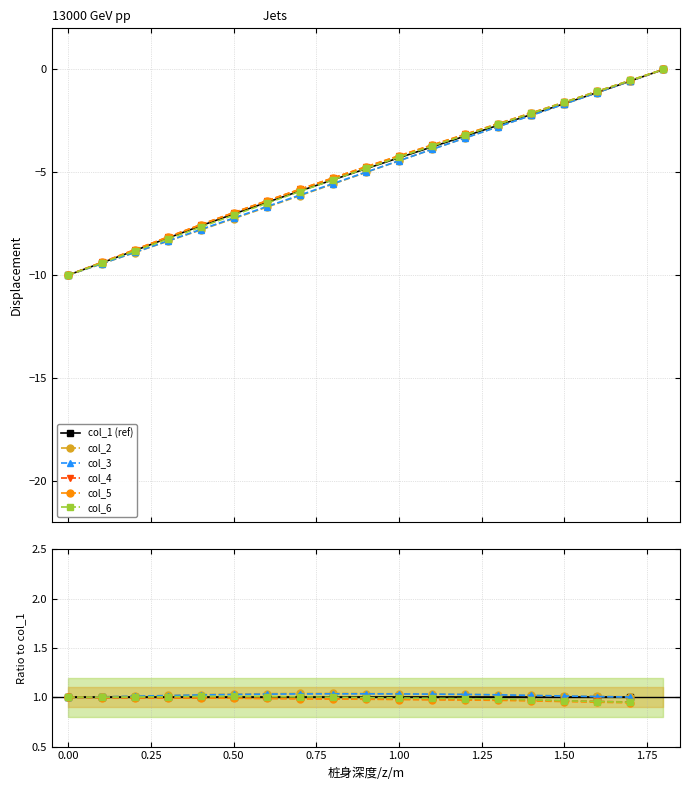

True or false: col_5 has a value of 0.5 at 11.

False